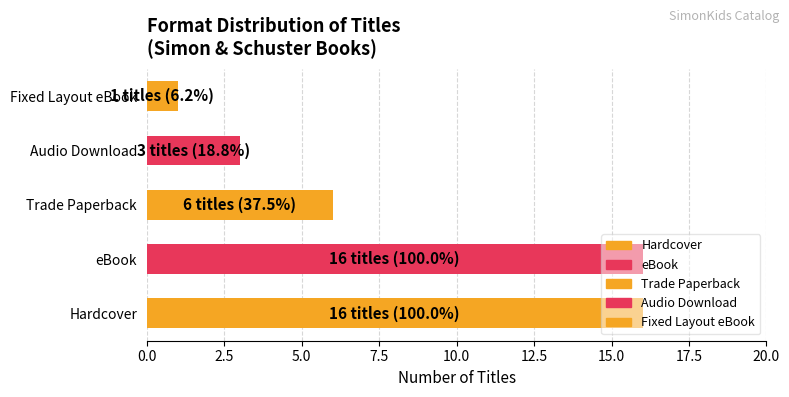

Does the chart contain stacked bars?

No